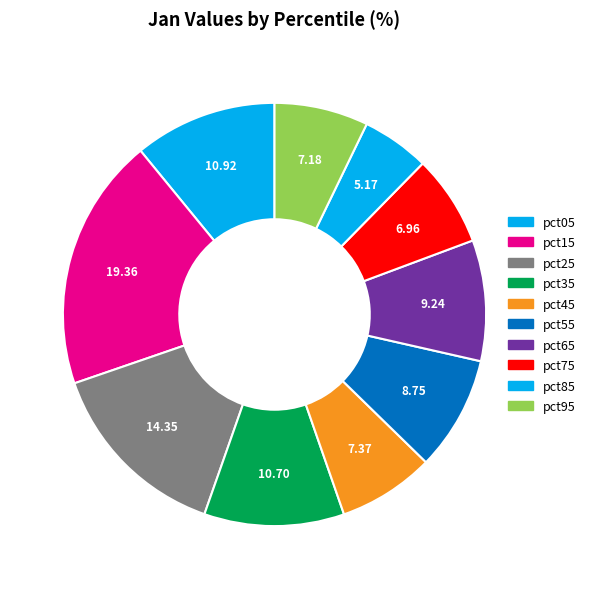

Rank the categories by value from highest to lowest.

pct15, pct25, pct05, pct35, pct65, pct55, pct45, pct95, pct75, pct85